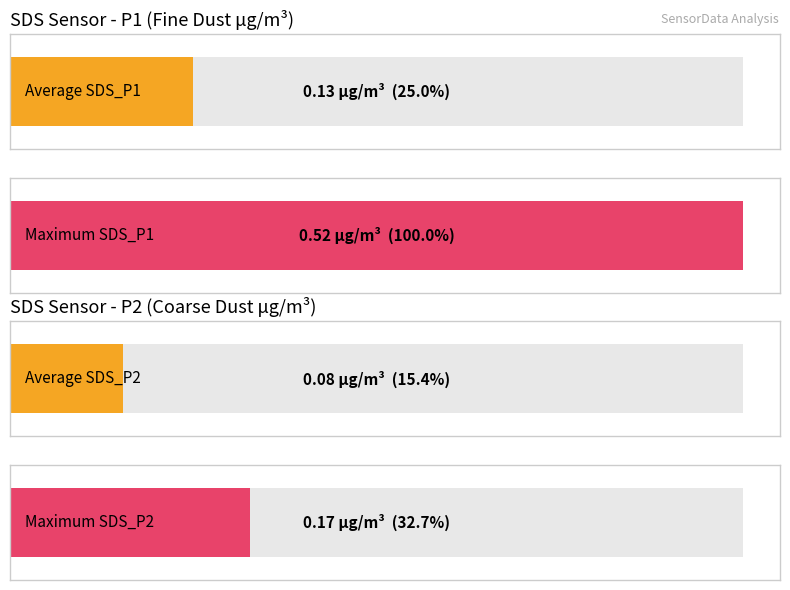

The SDS_P2 series shows 0.1 at 00:59. True or false?

False